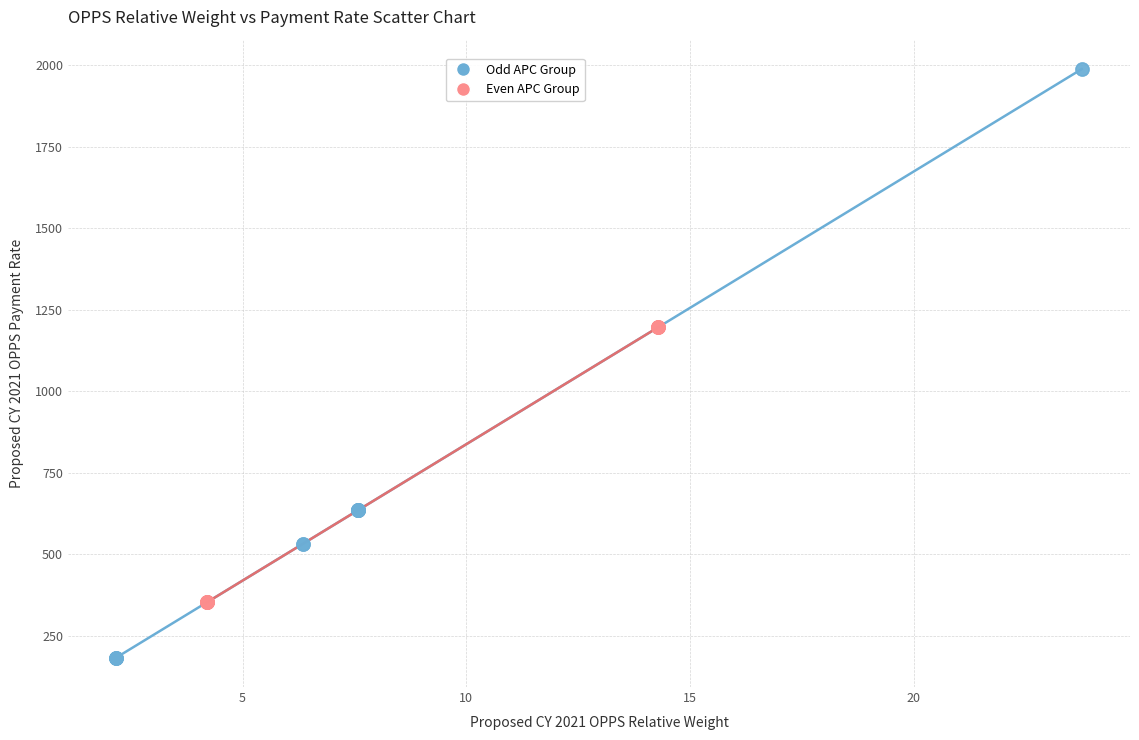

Which series reaches the maximum Y coordinate?

Odd APC Group